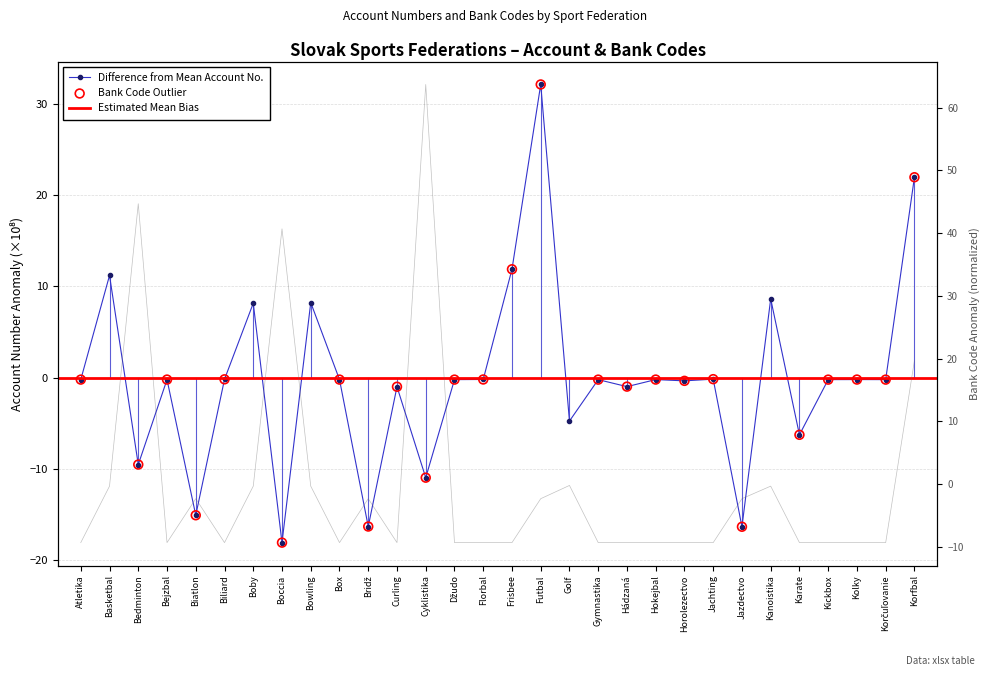

Which series contains the lowest Y value?

Účet (normalized)